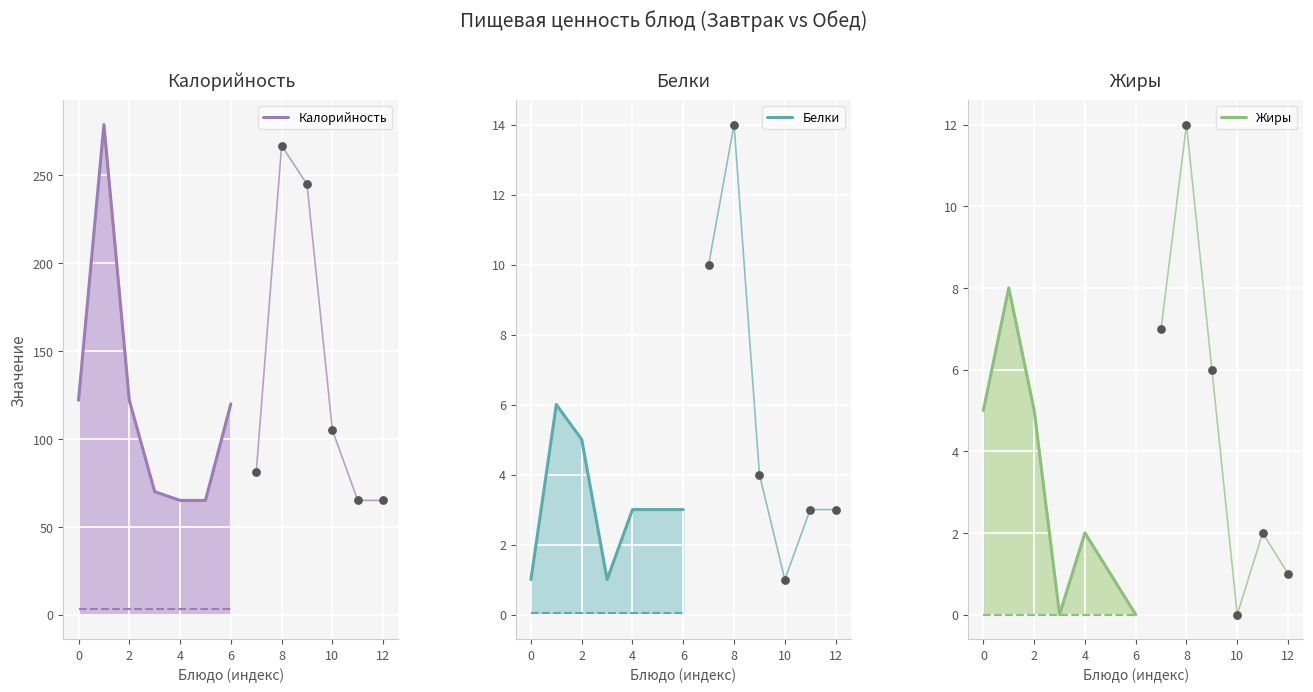

Is the value of Белки at 8 greater than the value of Жиры at 6?

Yes